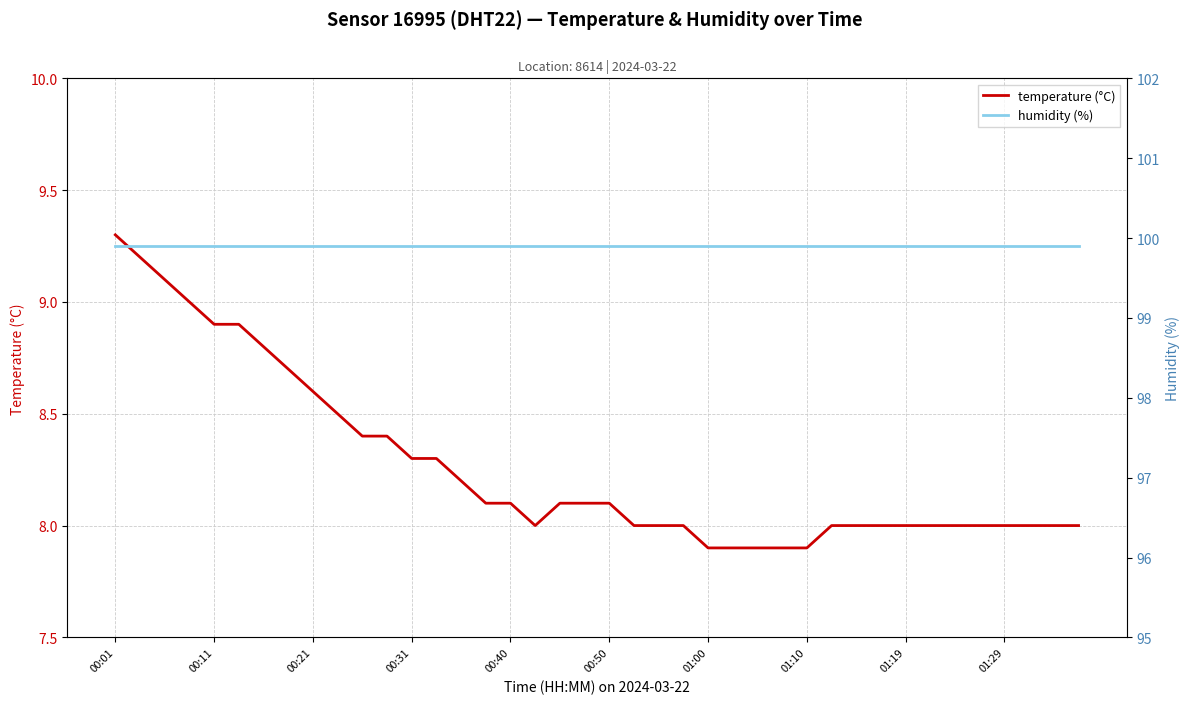

Is it true that temperature (°C) equals 14.2 at 00:40?

False